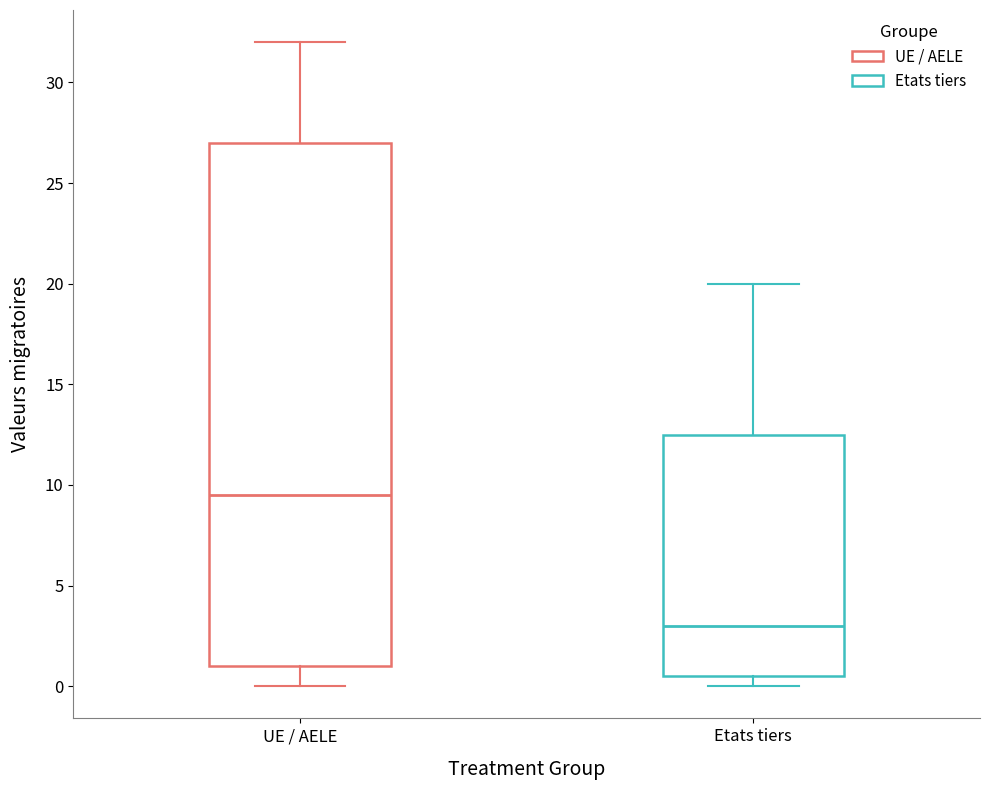

Reading left to right, read every box against the y-axis: the position of its median line, the range the box covers, and the ends of its whiskers. The values are not printed on the chart, so give them approximately, as read against the axis.

UE / AELE: median 9.5, box 1.0 to 27.0, whiskers 0.0 to 32.0
Etats tiers: median 3.0, box 0.5 to 12.5, whiskers 0.0 to 20.0